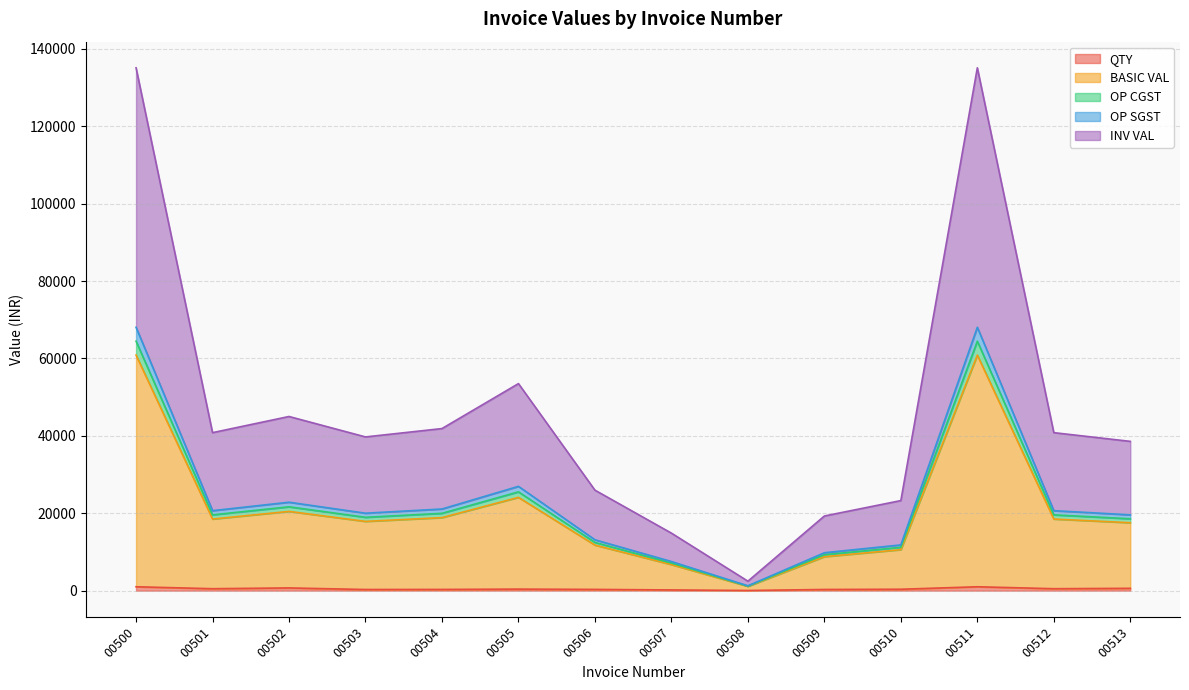

At which category does the chart reach its peak across all series?

00500